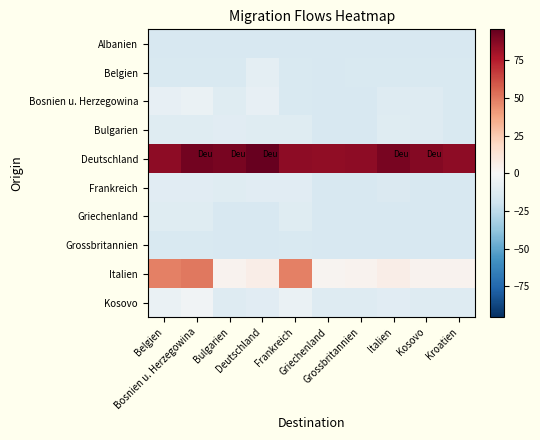

At which category is the sum across all series the highest?

Bosnien u. Herzegowina